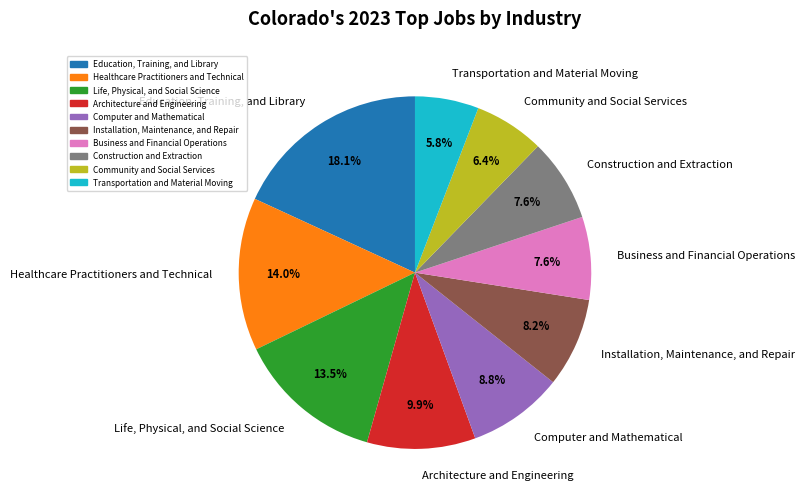

What percentage is NOT represented by Education, Training, and Library?

81.9%